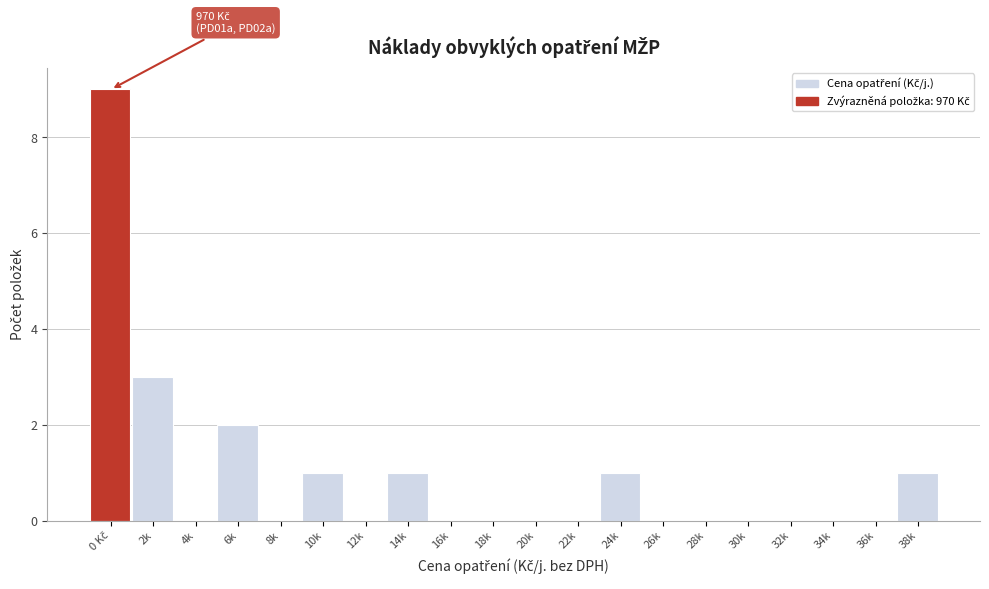

The value at 36k is 0. True or false?

True